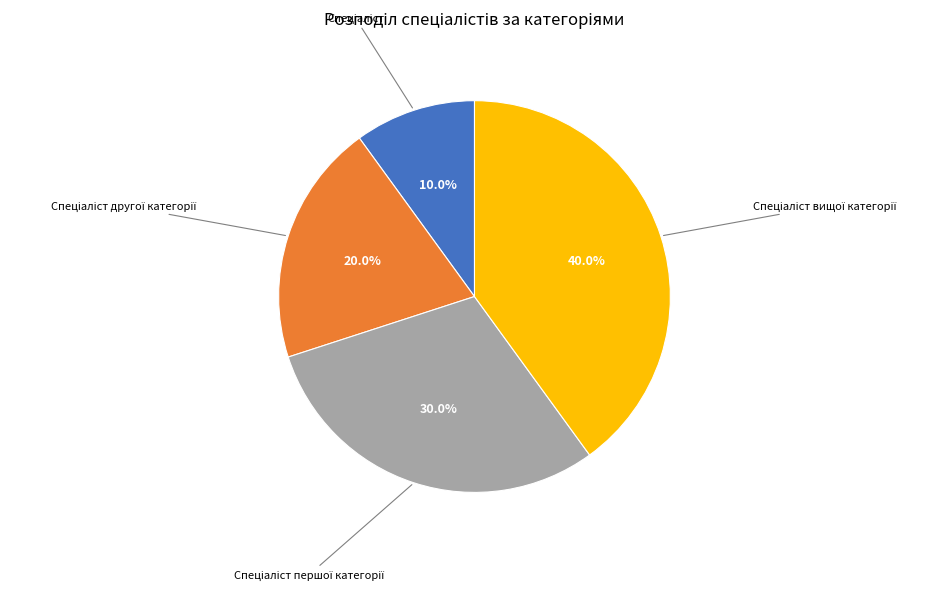

Is there a majority slice in this chart?

No